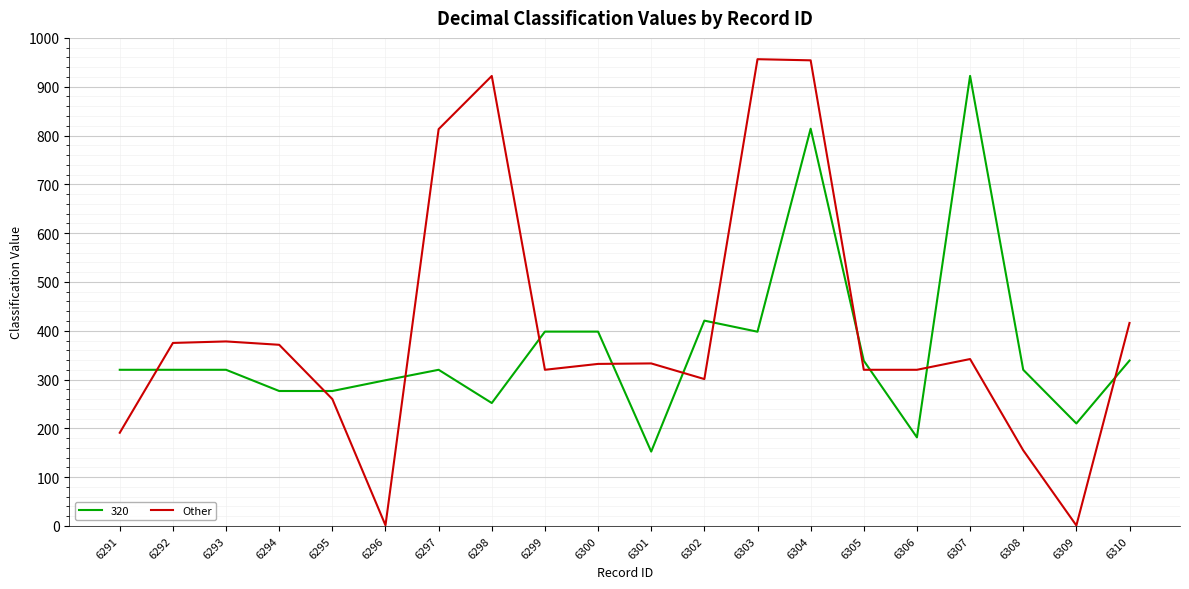

What is the difference between the maximum and minimum values in the Other series?

955.3